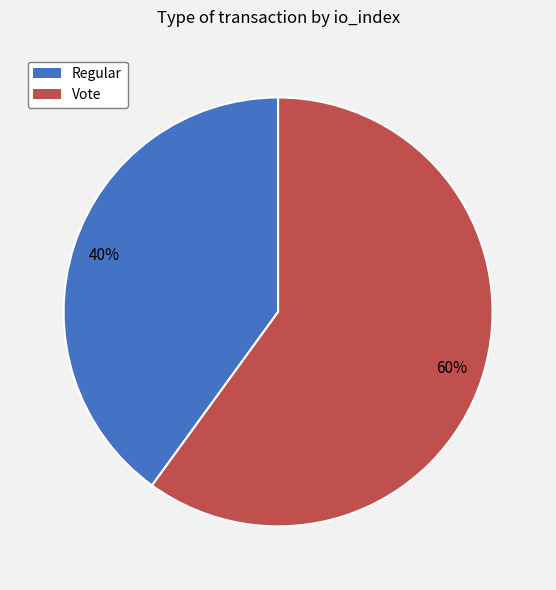

Count the number of slices in the pie.

2